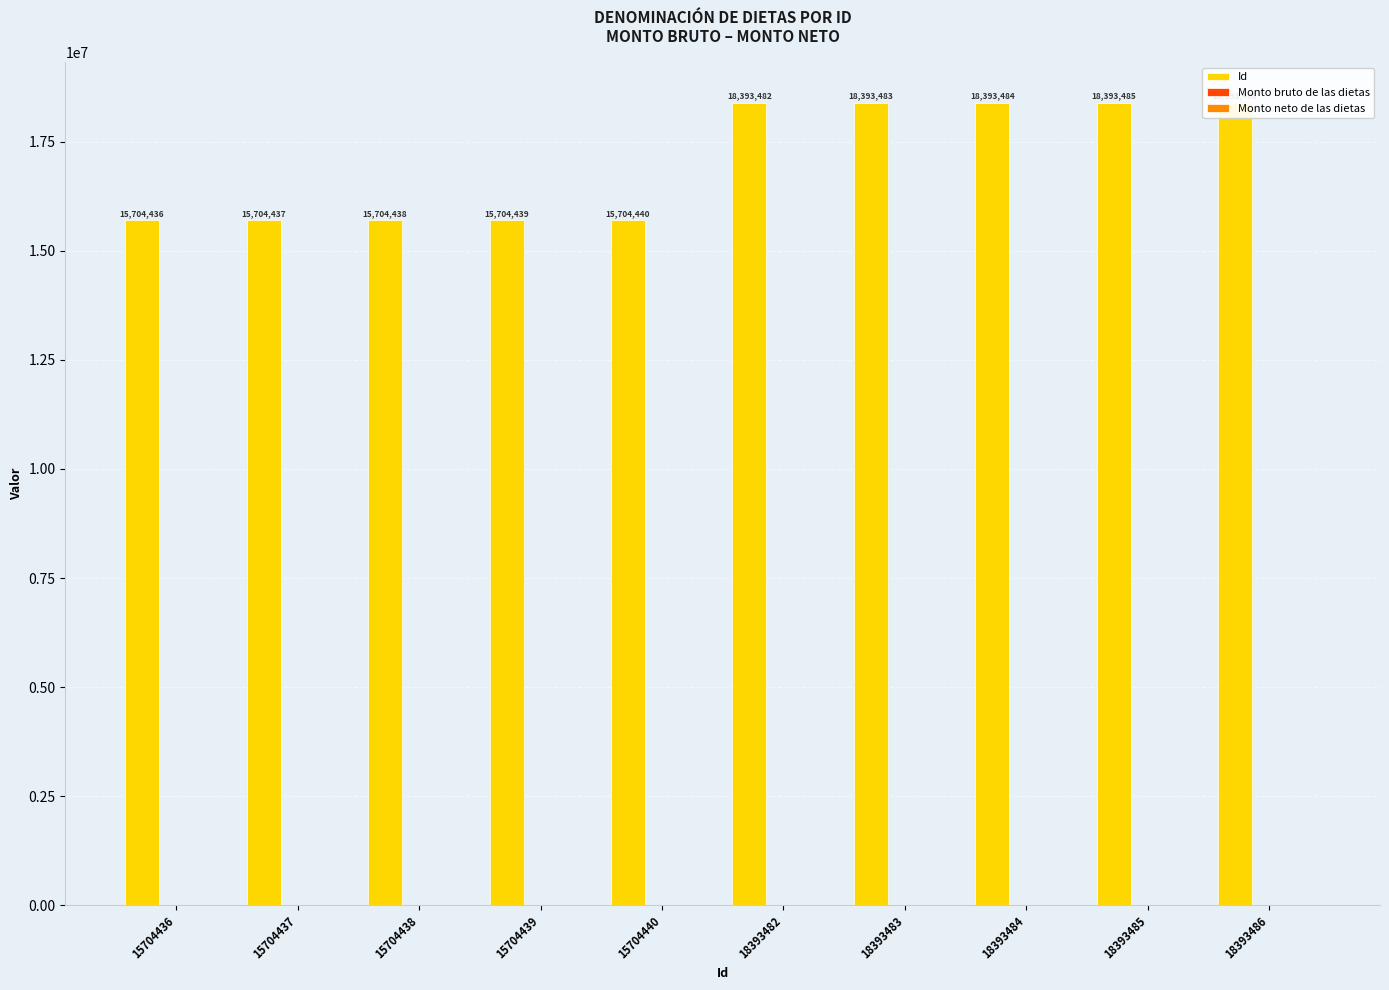

At which category is the sum across all series the highest?

18393486